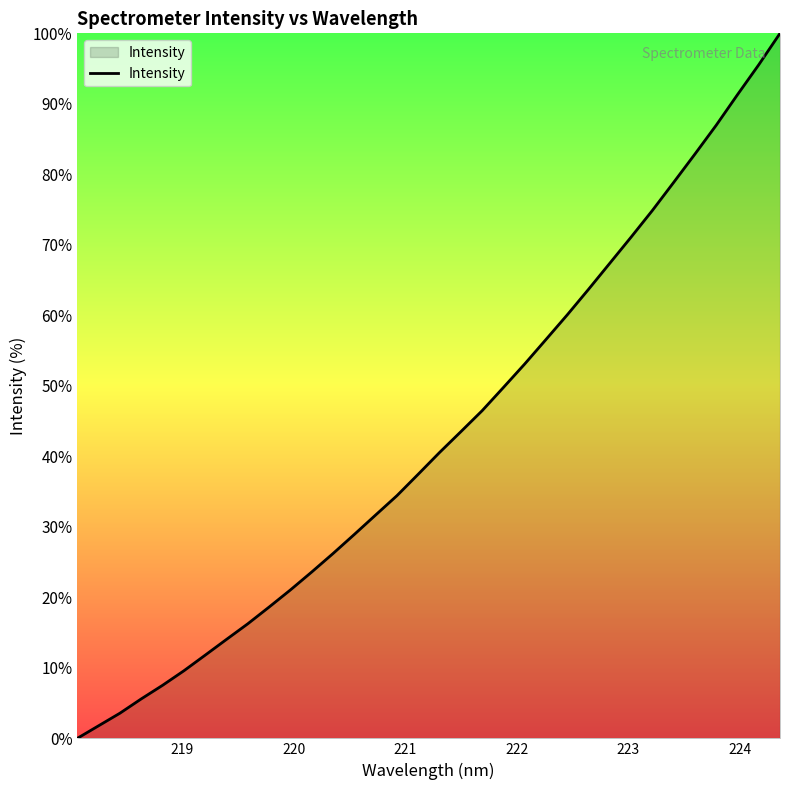

Count the number of categories in the chart.

34